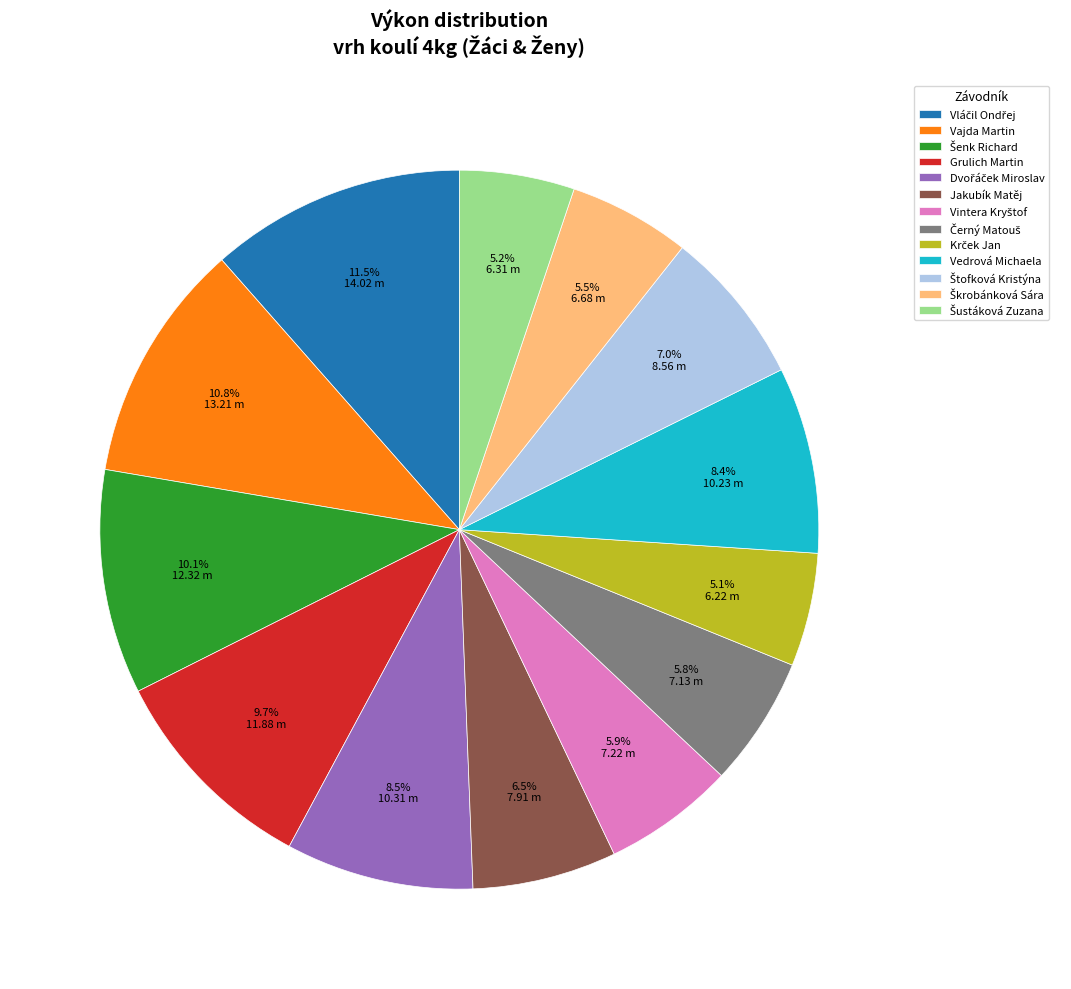

Count the number of slices in the pie.

13